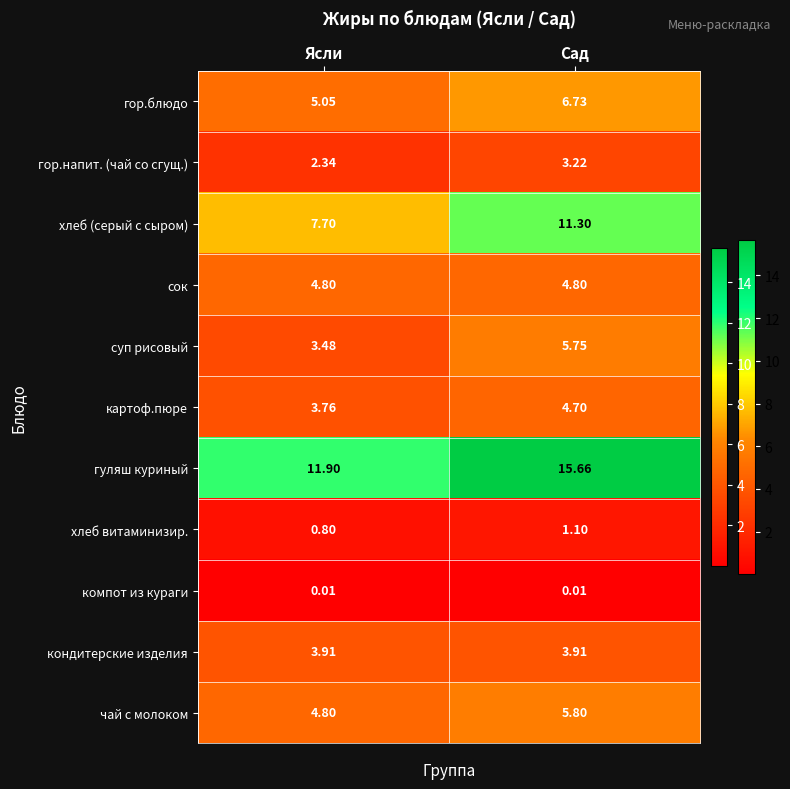

Rank the categories by гор.блюдо value from lowest to highest.

Ясли, Сад